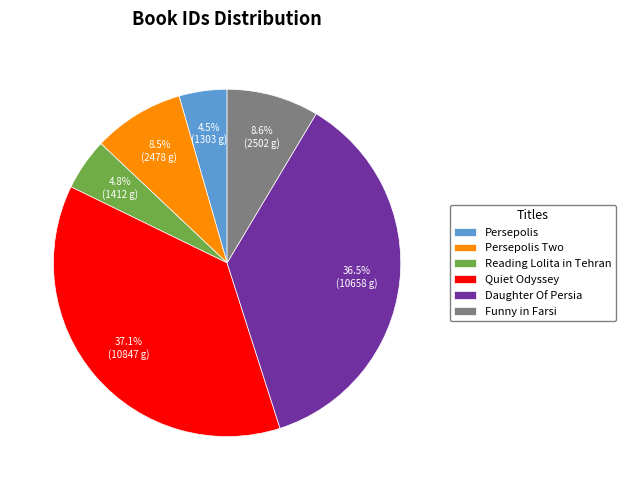

What is the ratio of the value at Daughter Of Persia to the value at Quiet Odyssey?

1.0